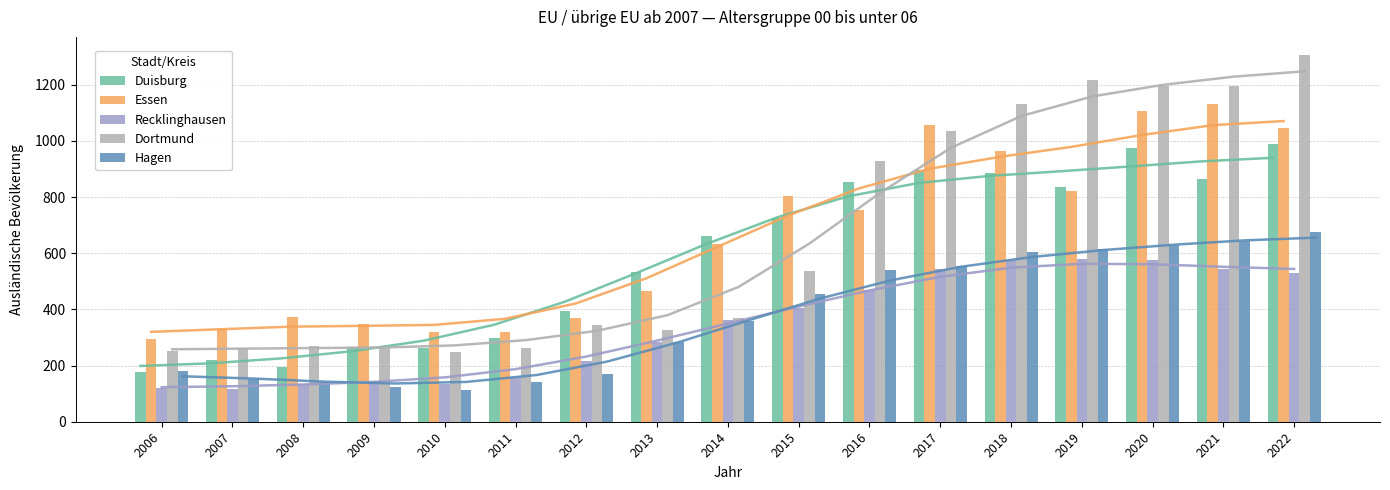

Reading left to right, extract all data points from this chart.

Duisburg: 178	220	194	266	261	298	396	532	660	727	855	895	885	835	975	865	990
Essen: 295	330	372	347	320	319	368	467	633	804	755	1055	965	820	1105	1130	1045
Recklinghausen: 121	117	135	144	135	160	218	285	362	404	470	545	575	580	575	545	530
Dortmund: 251	262	271	264	247	263	344	326	368	538	930	1035	1130	1215	1195	1195	1305
Hagen: 180	151	140	125	114	143	169	285	358	455	540	555	605	615	630	645	675